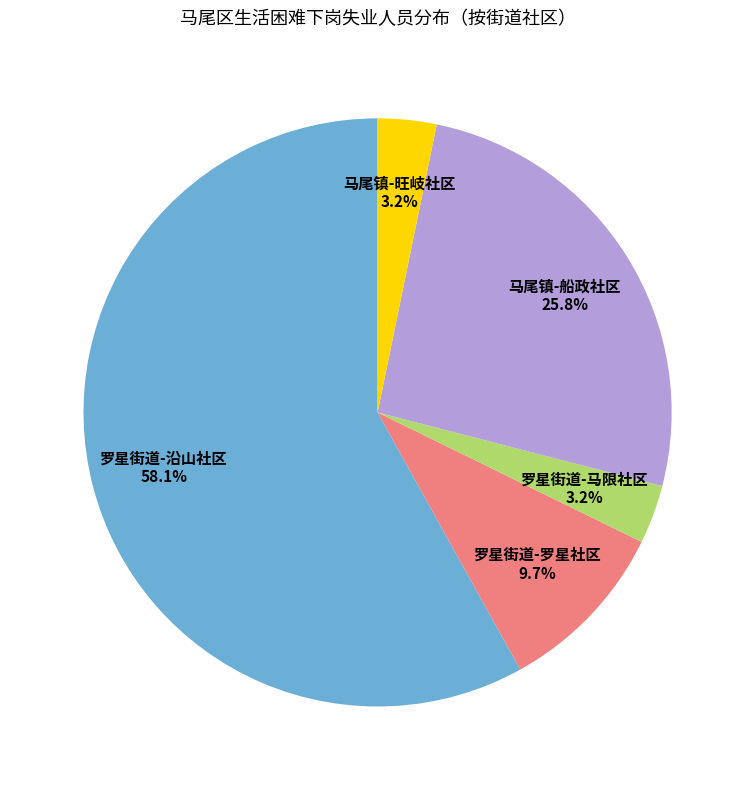

Which has a higher value, 罗星街道-沿山社区 or 罗星街道-罗星社区?

罗星街道-沿山社区